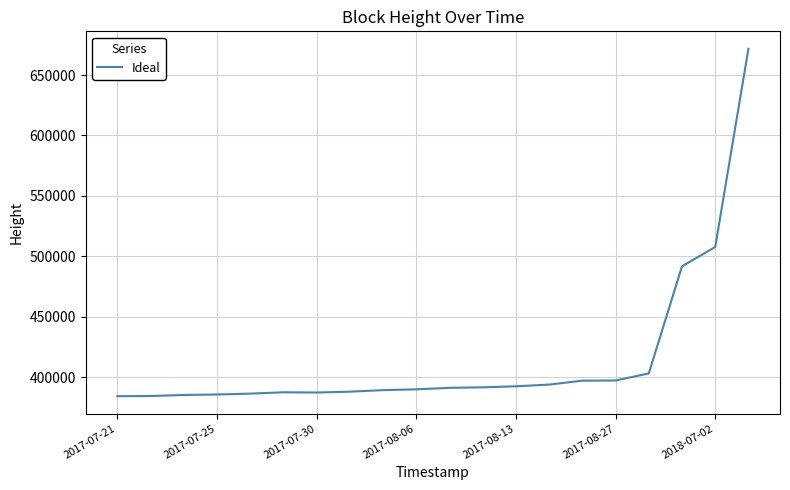

What is the greatest value displayed?

671802